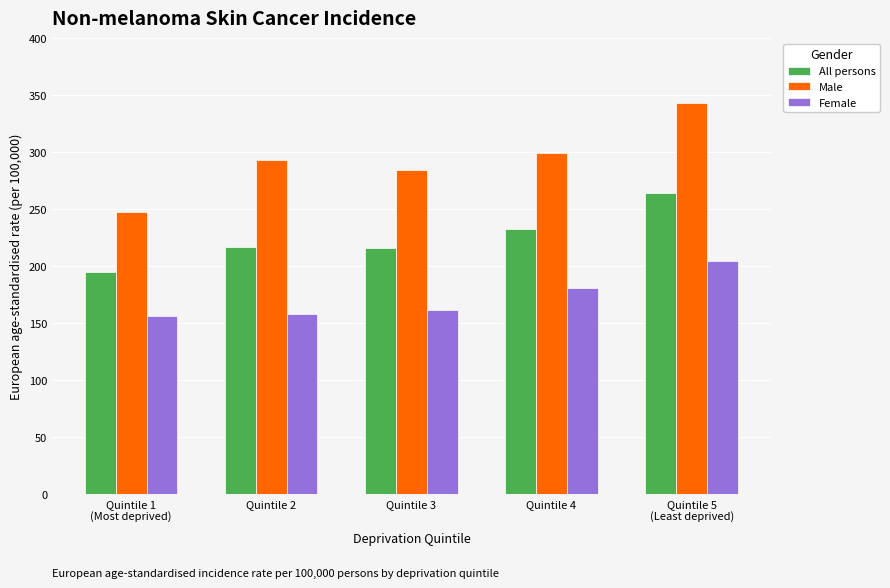

The value of Female at Quintile 5
(Least deprived) is 42.6. True or false?

False